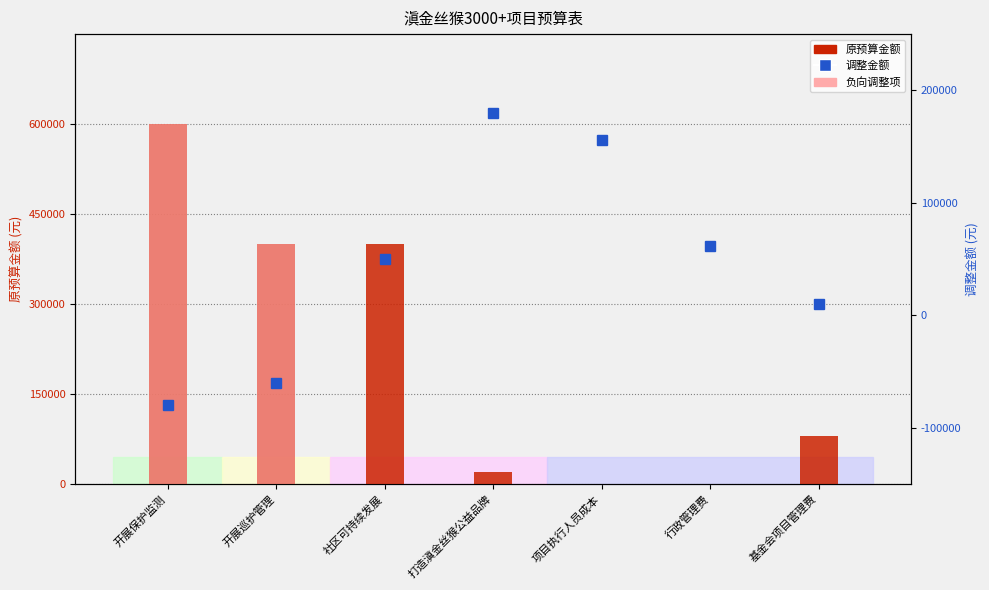

Reading right to left, extract all data points from this chart.

原预算金额: 基金会项目管理费=80000	行政管理费=0	项目执行人员成本=0	打造滇金丝猴公益品牌=20000	社区可持续发展=400000	开展巡护管理=400000	开展保护监测=600000
调整金额: 基金会项目管理费=10000	行政管理费=61200	项目执行人员成本=156000	打造滇金丝猴公益品牌=180000	社区可持续发展=50000	开展巡护管理=-60000	开展保护监测=-80000